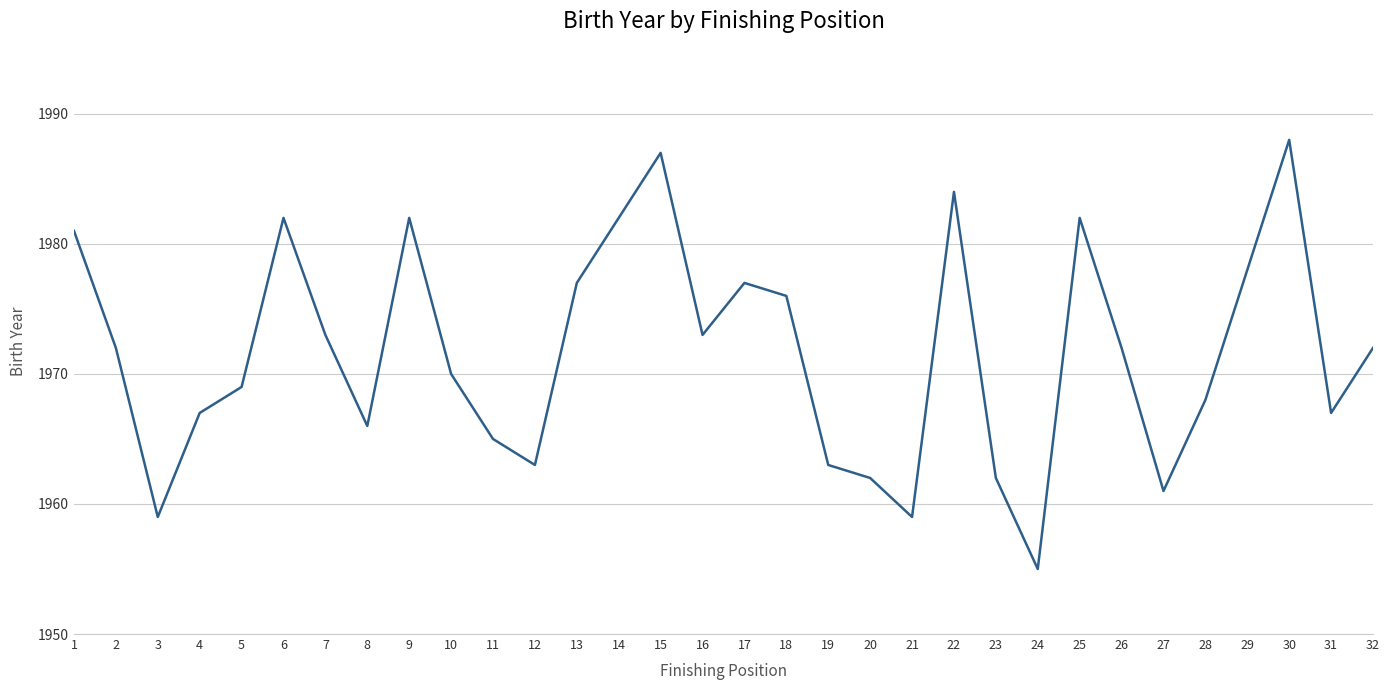

Which category has the highest value across all series?

30